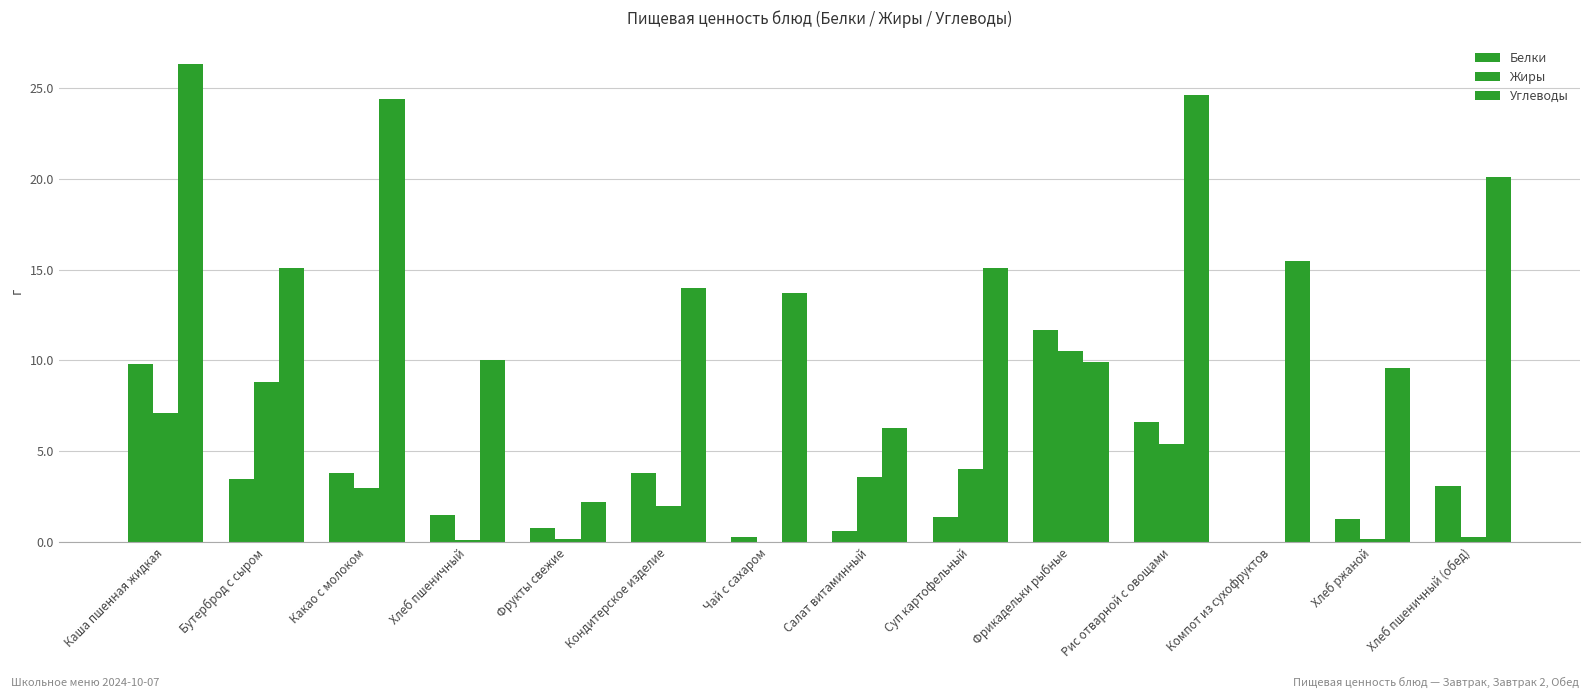

Are the bars horizontal?

No